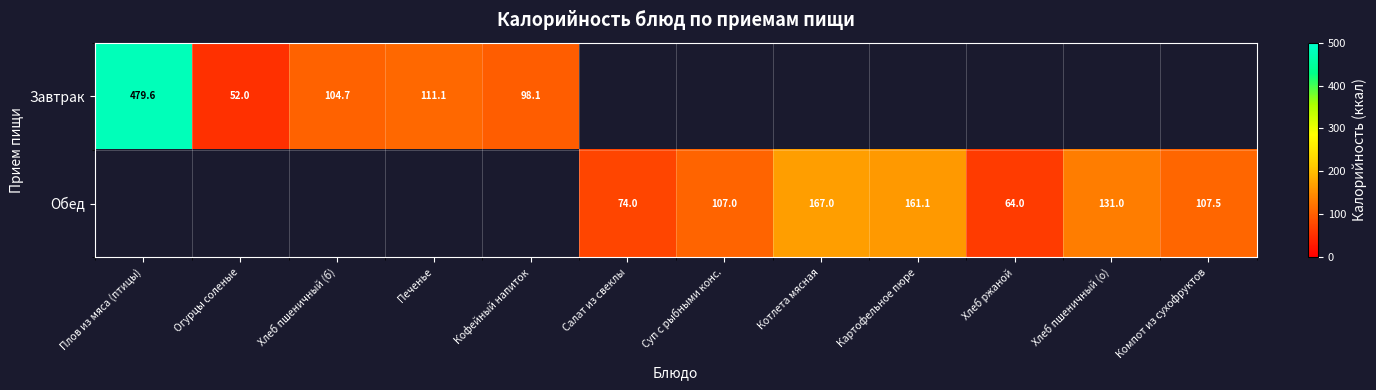

What is the maximum value shown in the chart?

479.6